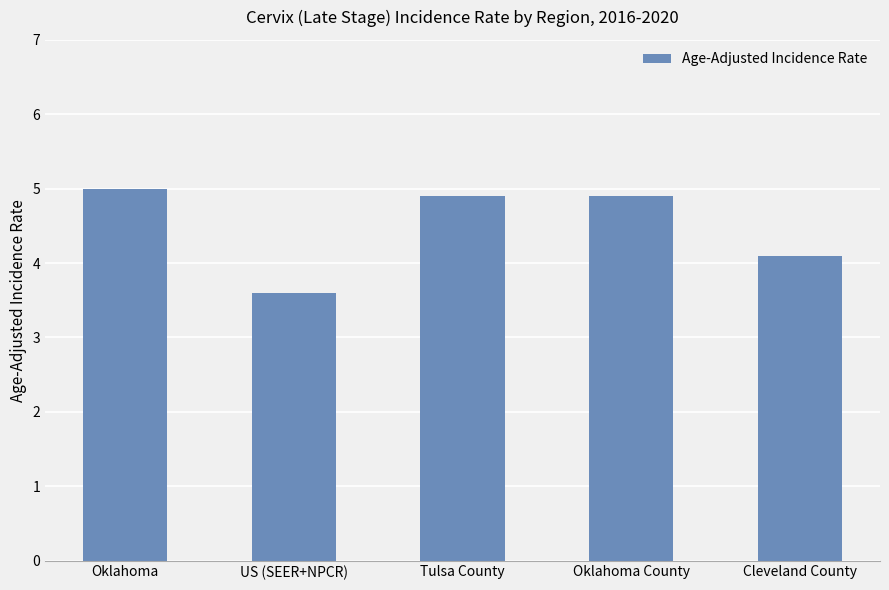

The value at Cleveland County is 2.5. True or false?

False